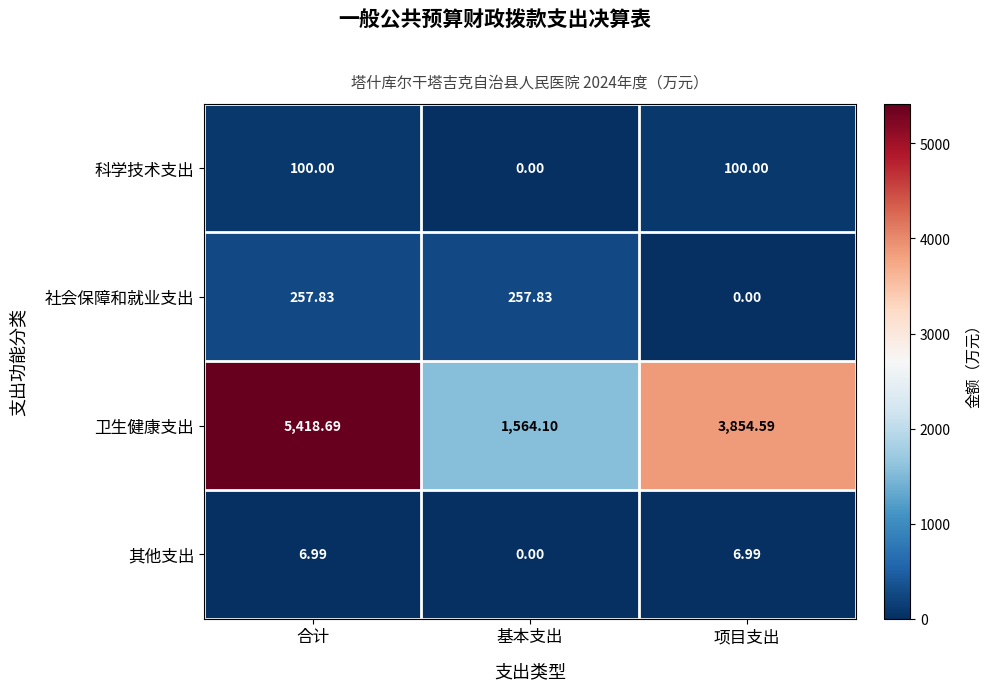

At which category does the chart reach its peak across all series?

合计